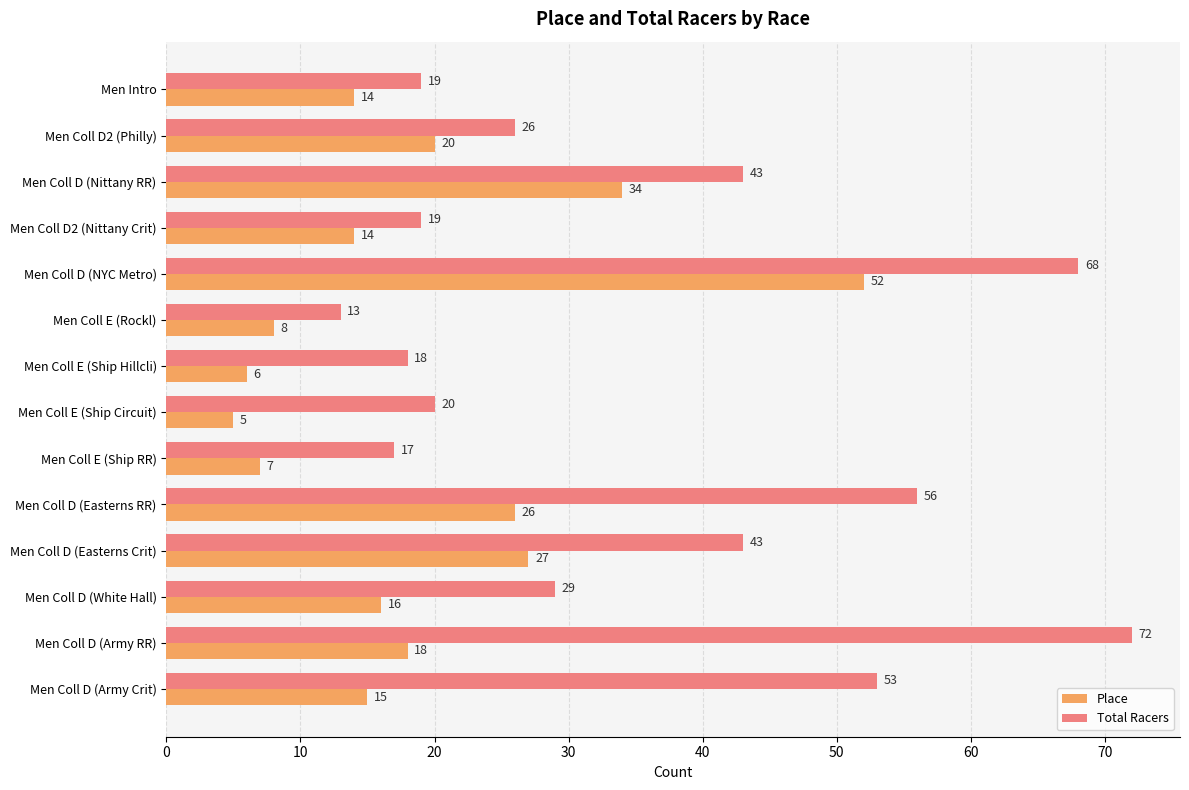

Between Men Coll D2 (Philly) and Men Coll D (Army Crit), which series saw the biggest shift?

Total Racers